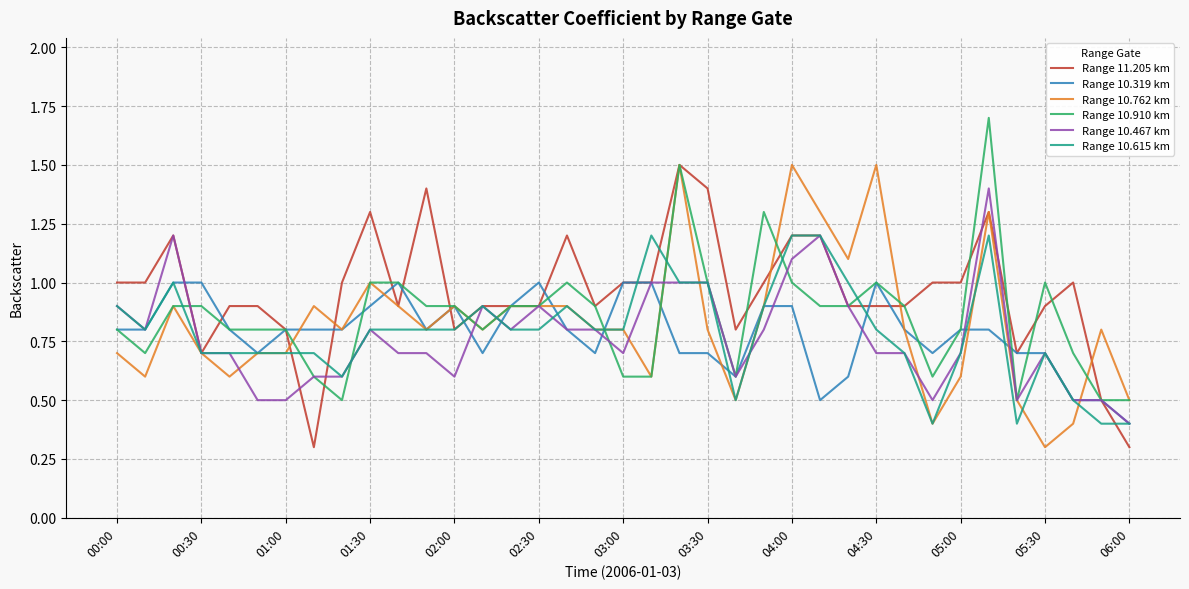

What is the smallest value displayed?

0.3